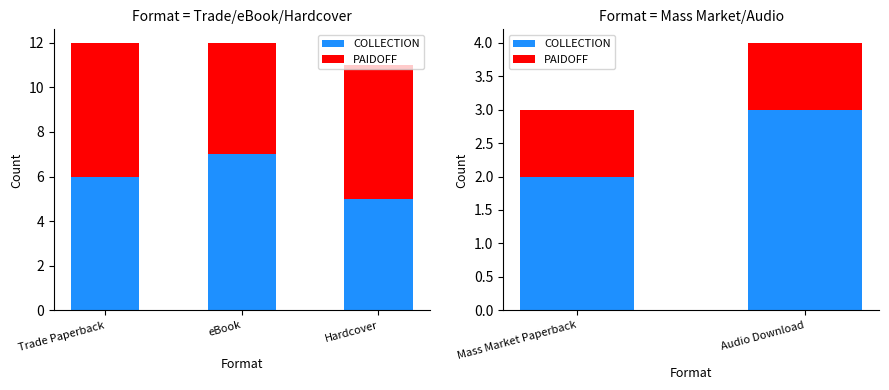

The value of COLLECTION at Mass Market Paperback is 1. True or false?

False